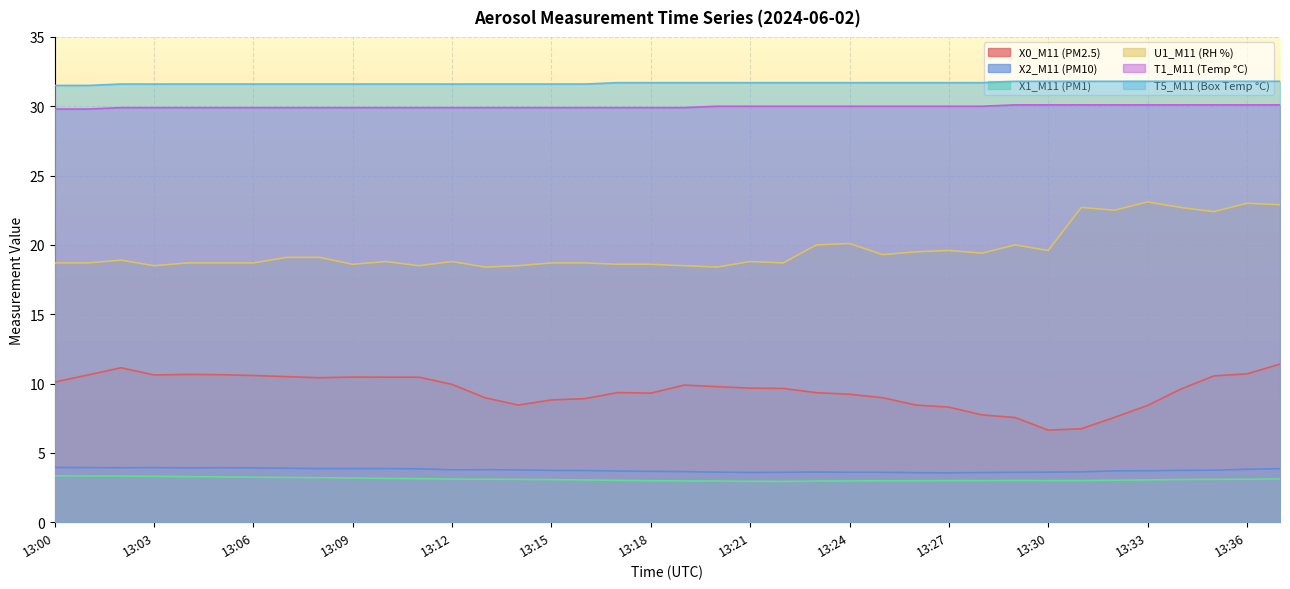

In U1_M11 (RH %), how many points are higher than both neighbors (excluding endpoints)?

10